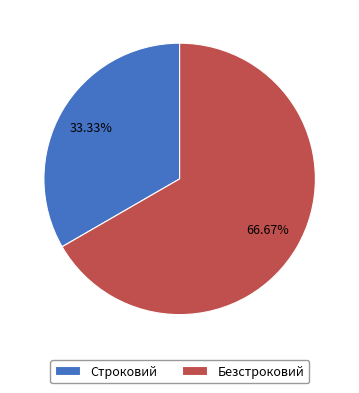

Does Строковий account for over 50% of the chart?

No